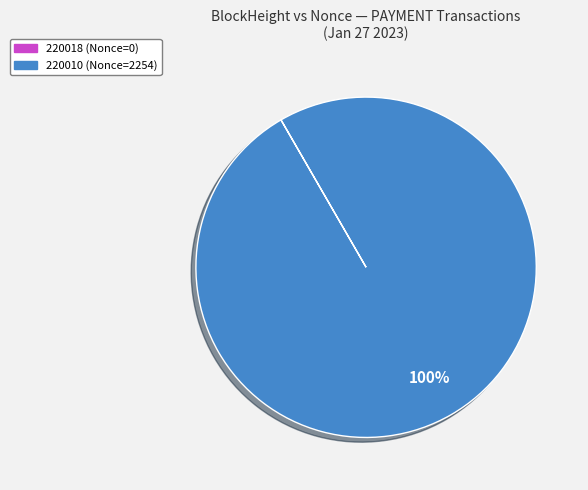

What percentage is the 220010 (Nonce=2254) slice, to the nearest percent?

100%